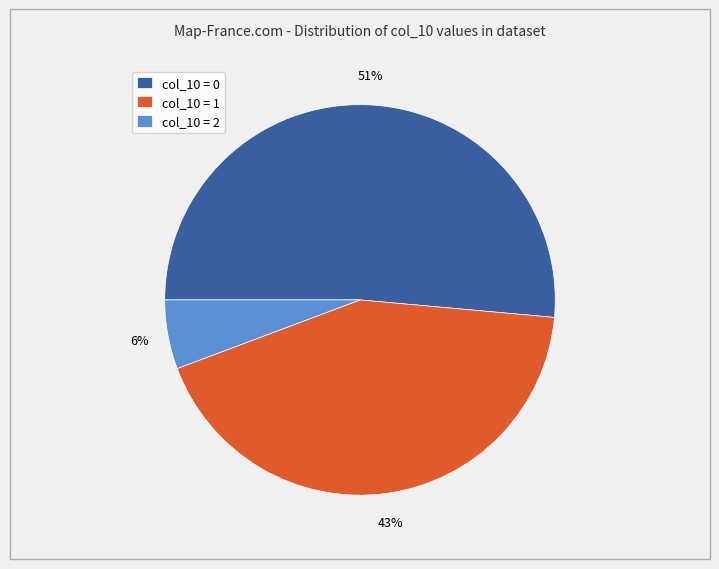

Do col_10 = 2 and col_10 = 0 together represent more than half of the pie?

Yes